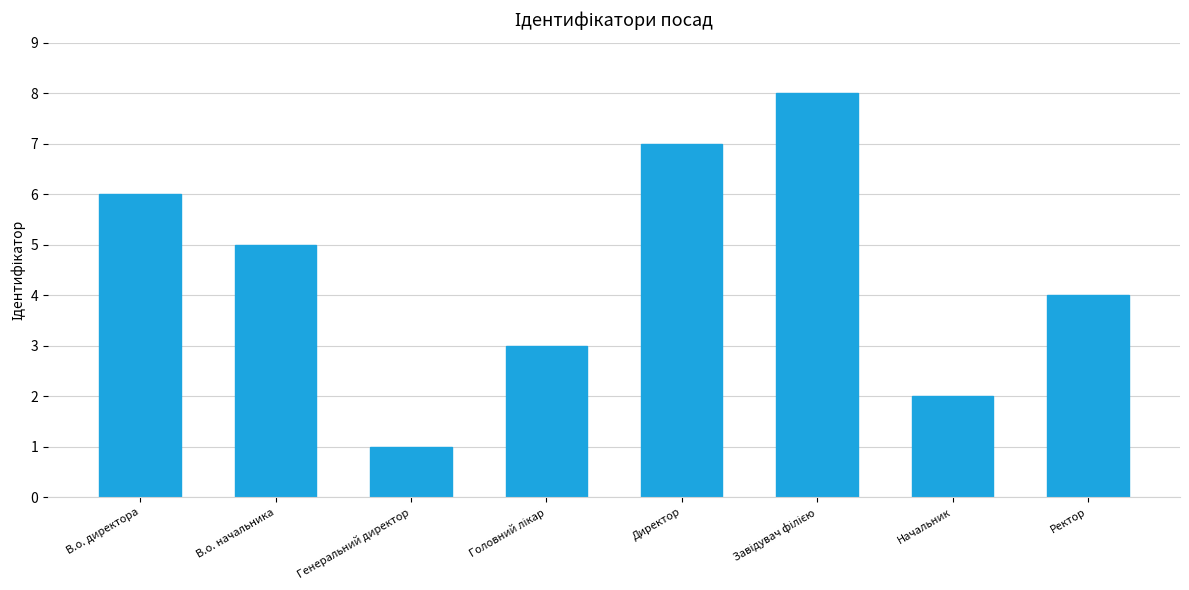

Reading right to left, extract all data points from this chart.

4	2	8	7	3	1	5	6